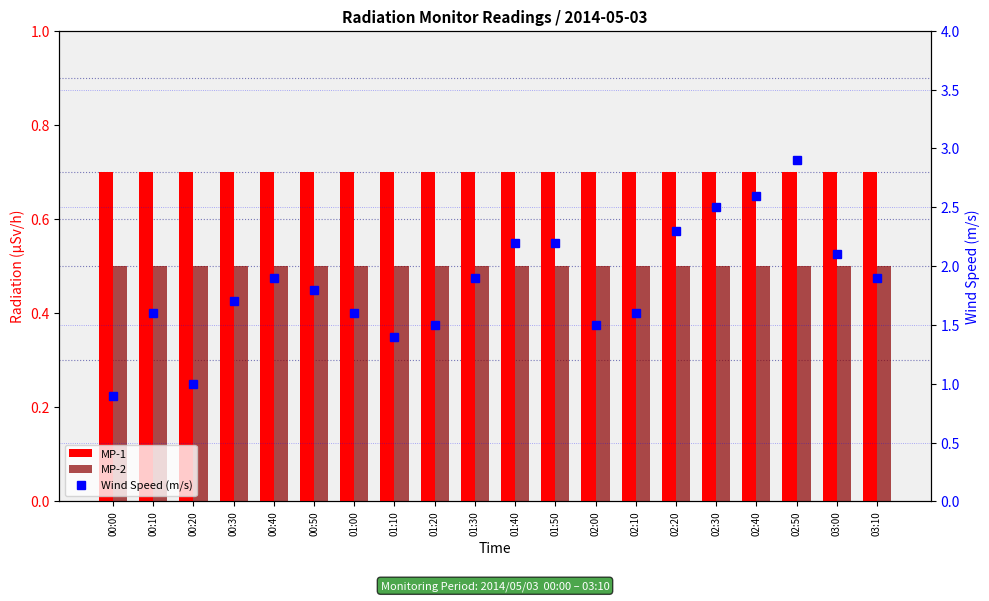

At 01:10, list the series in order from largest to smallest.

Wind Speed (m/s), MP-1, MP-2